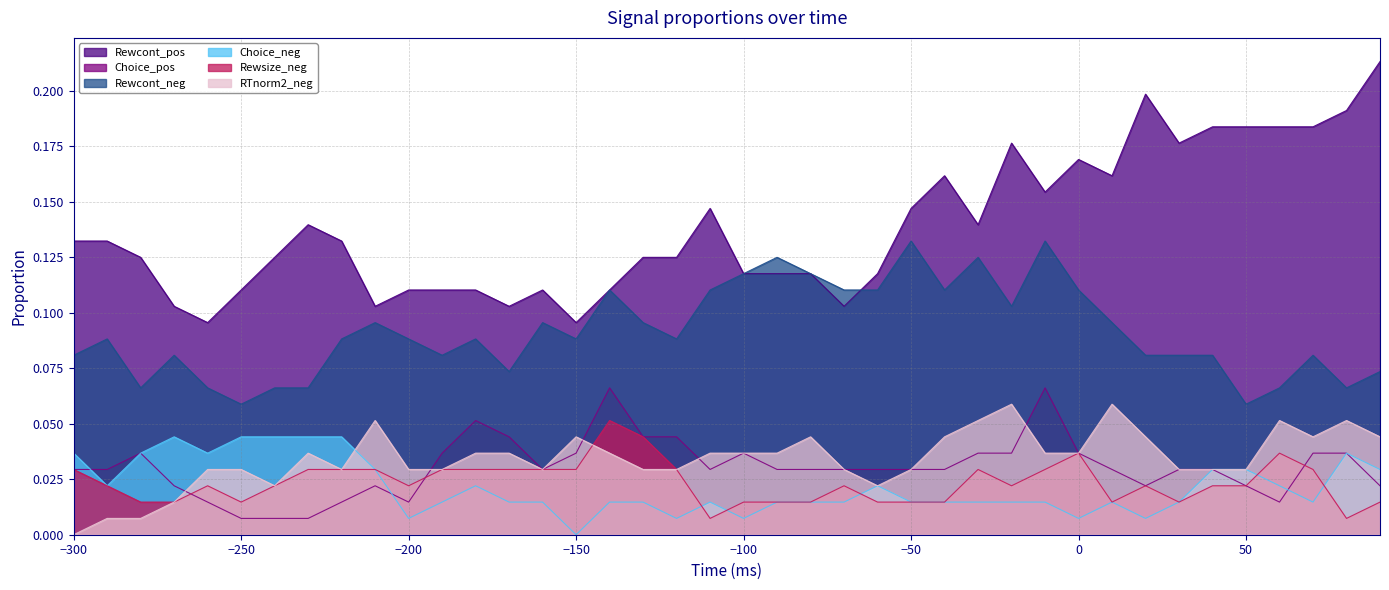

Does the chart have visible grid lines?

Yes